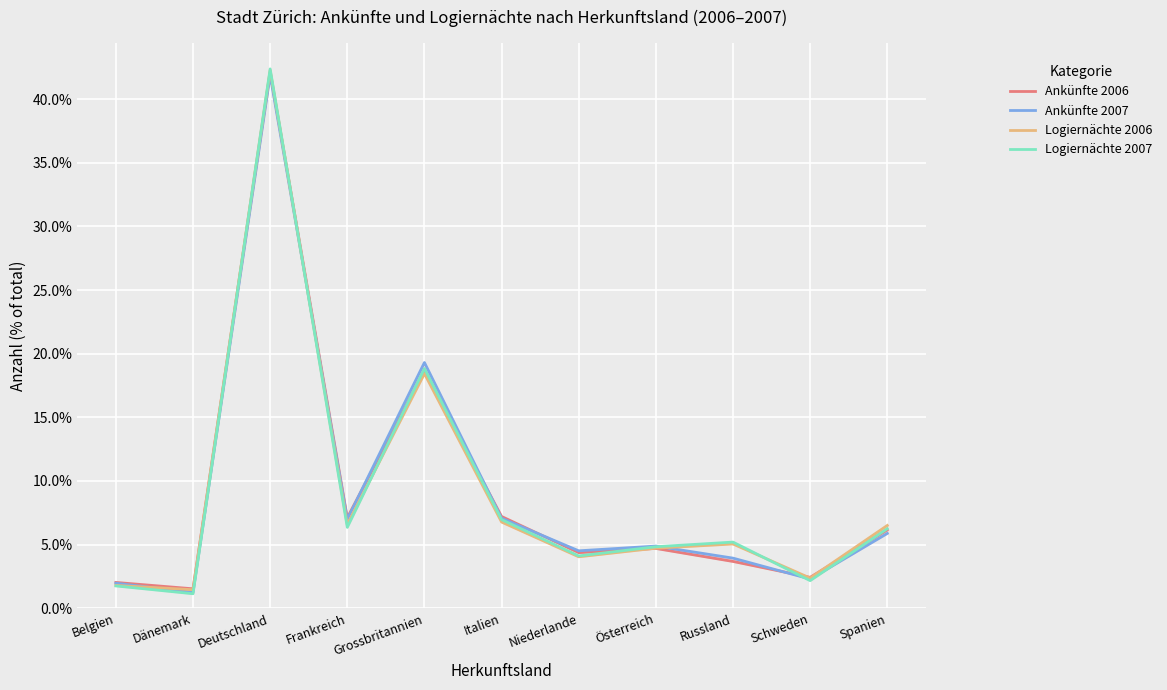

At which label does Ankünfte 2006 first exceed 4?

Deutschland